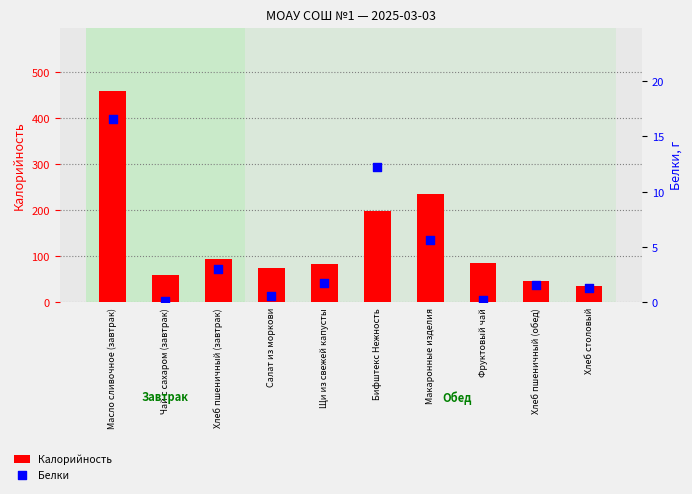

Is the value of Белки at Масло сливочное (завтрак) greater than the value of Калорийность at Щи из свежей капусты?

No